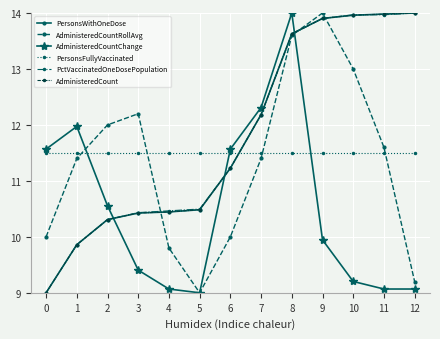

Does the chart have visible grid lines?

Yes